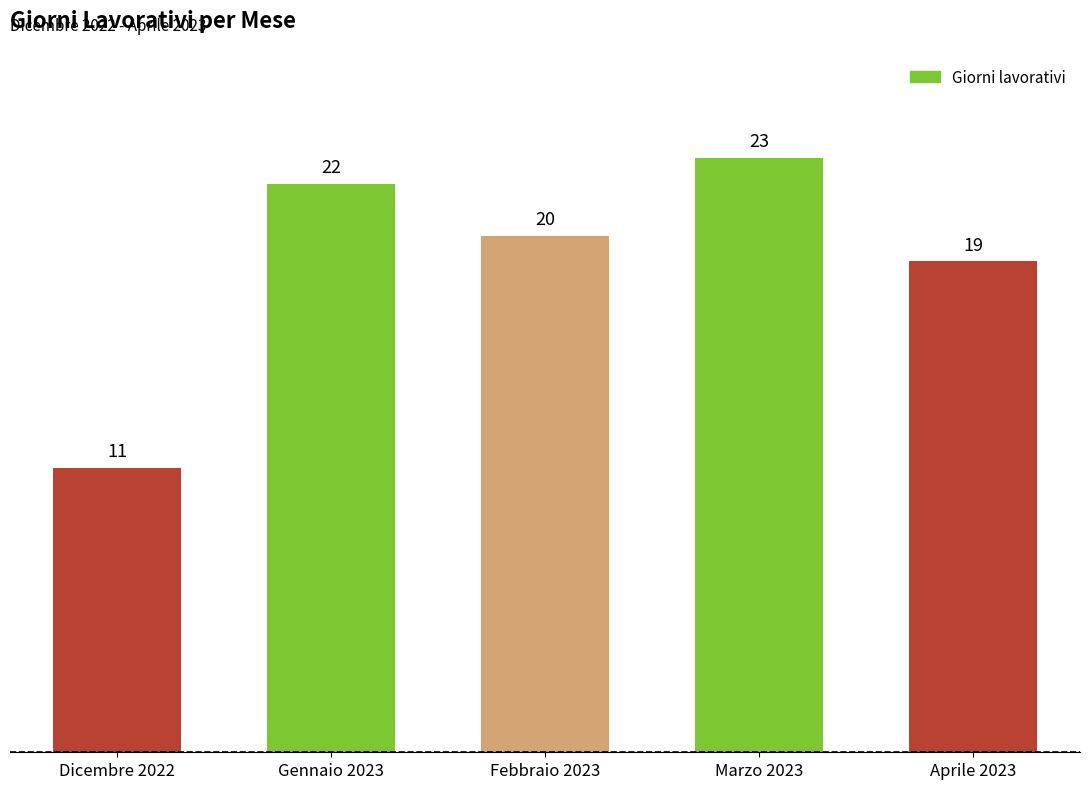

At which category does the chart reach its peak across all series?

Marzo 2023